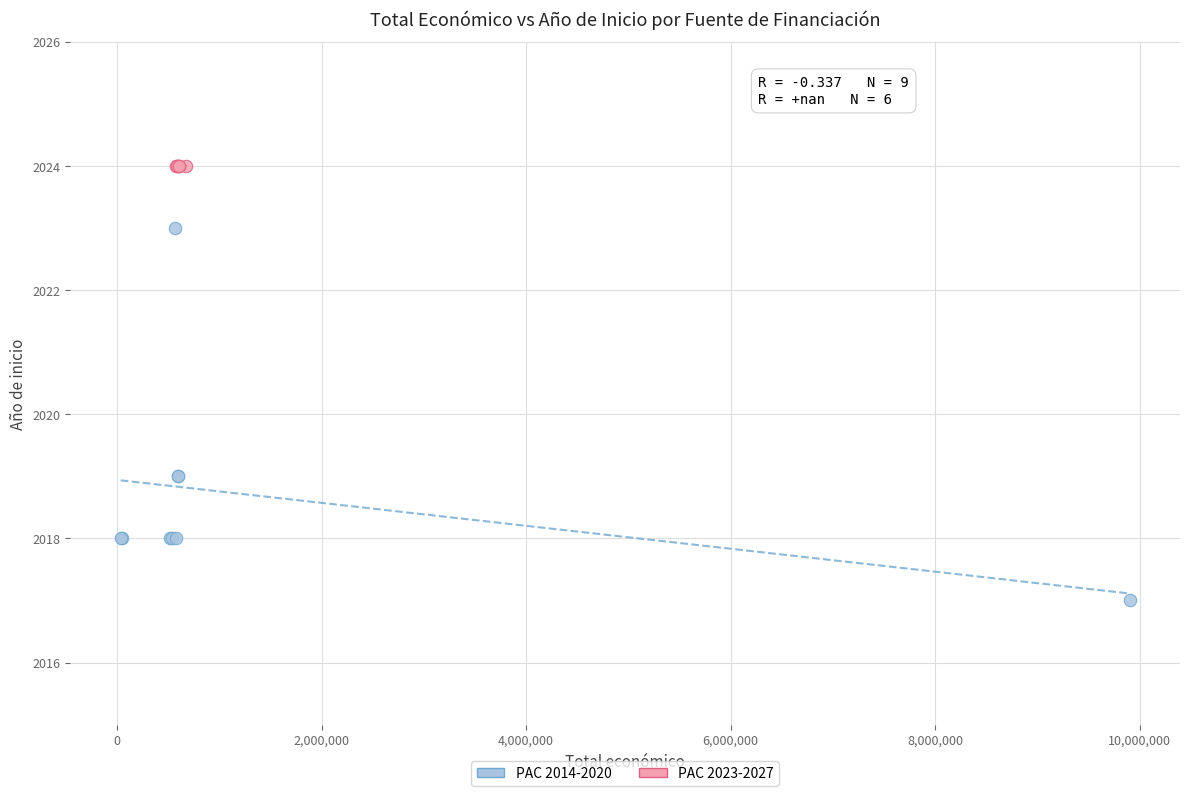

Which series contains the lowest Y value?

PAC 2014-2020